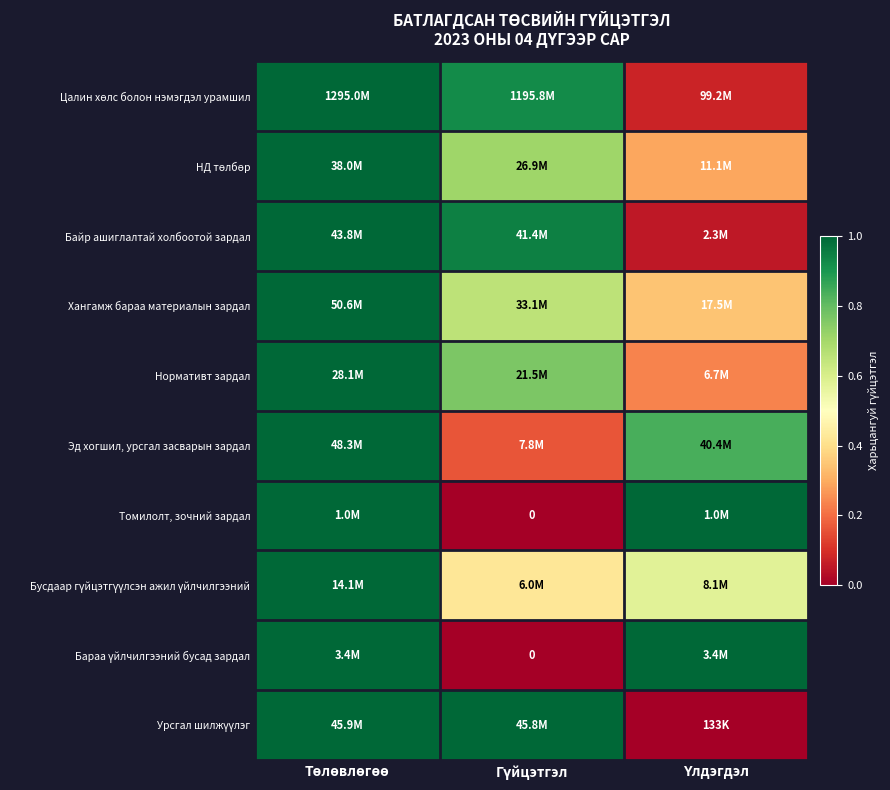

How many distinct data groups are displayed?

10